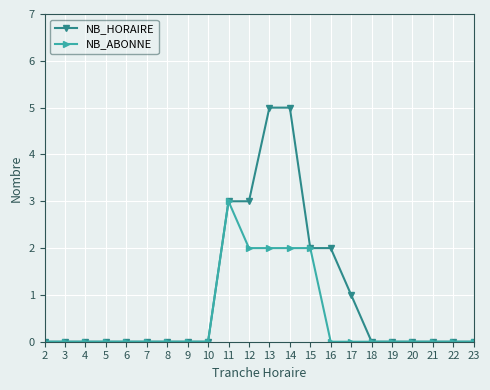

What is the sum of the NB_ABONNE values at 18 and 11?

3